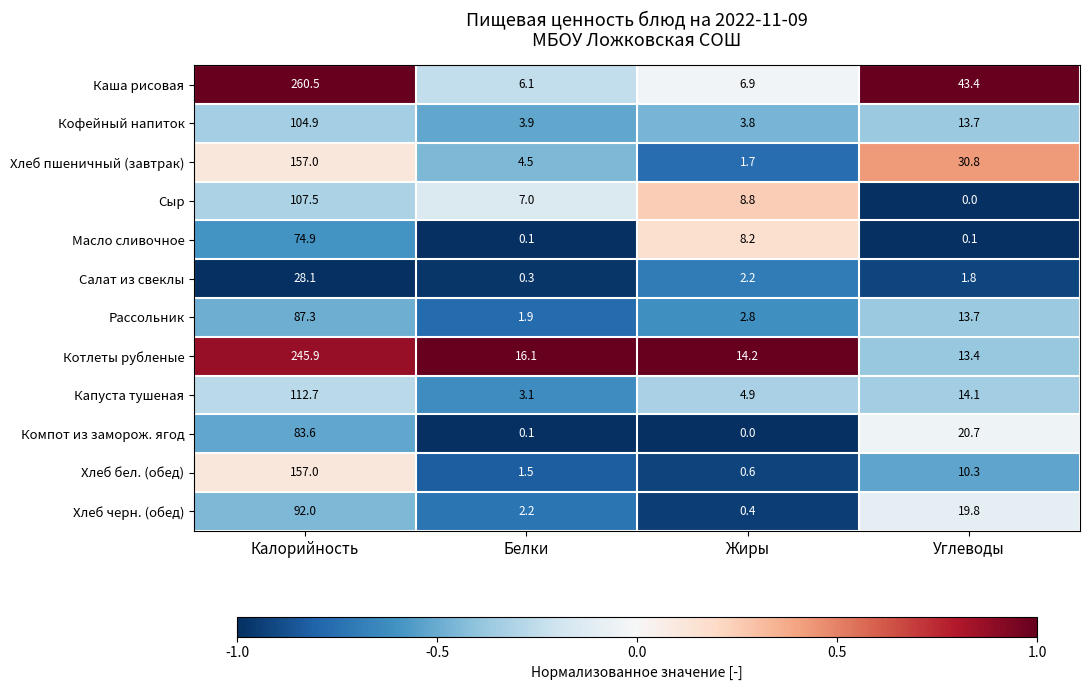

Is it true that Сыр equals 0.0 at Углеводы?

True